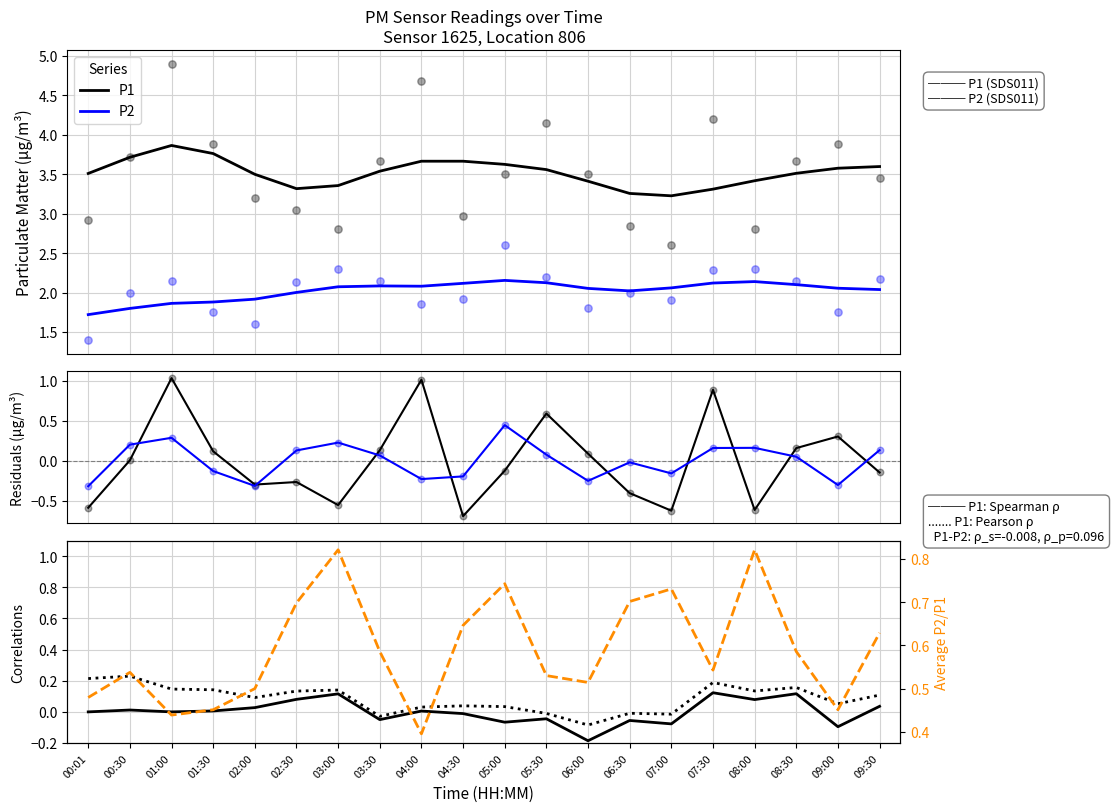

Is the value of P1 at 01:00 greater than the value of P2 at 07:00?

Yes